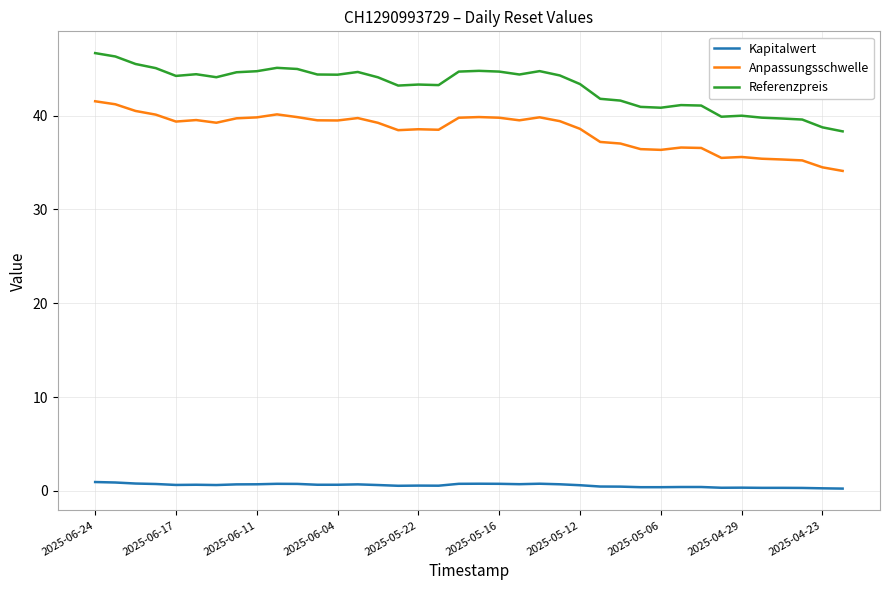

What is the lowest value of the Referenzpreis series?

38.3